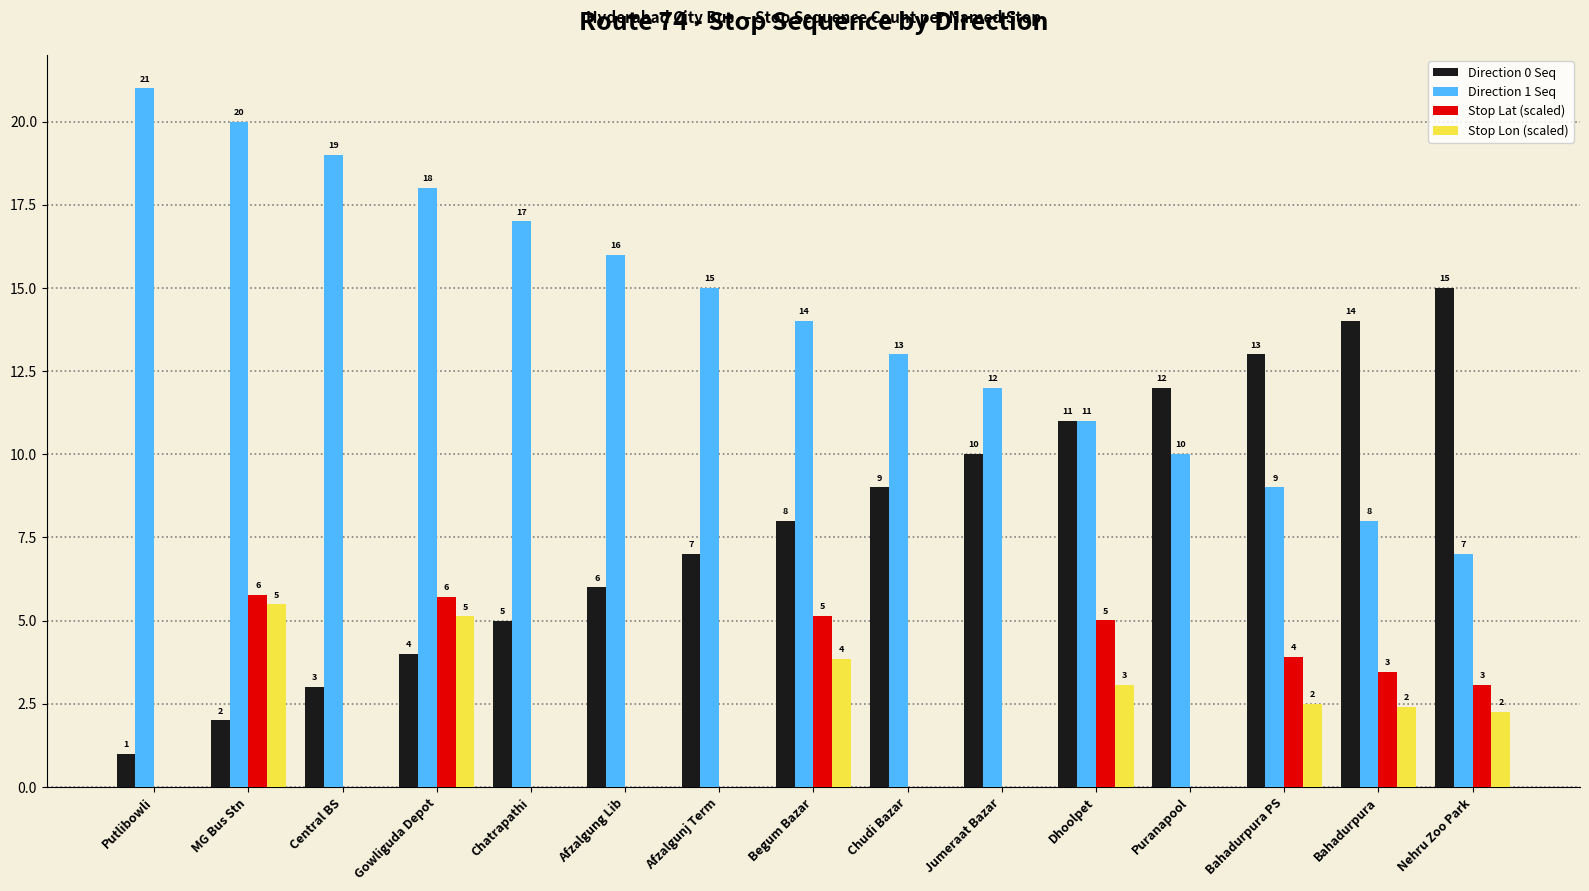

The Direction 0 Seq series shows 10.0 at Jumeraat Bazar. True or false?

True